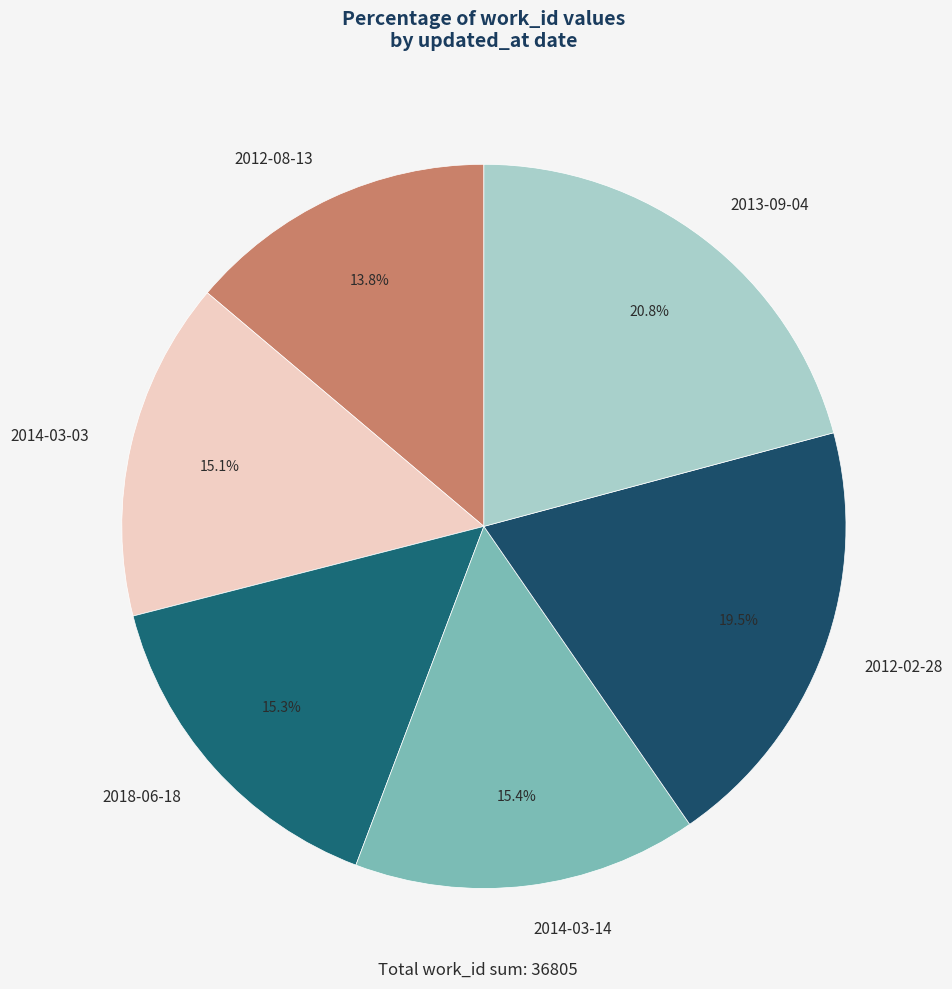

To the nearest percent, what is the average slice percentage?

17%